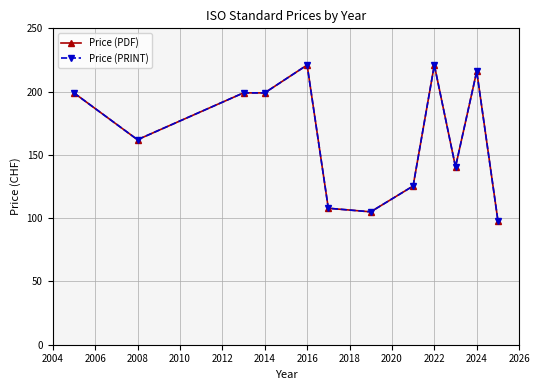

True or false: Price (PRINT) has more than 2 points higher than both neighbors.

True